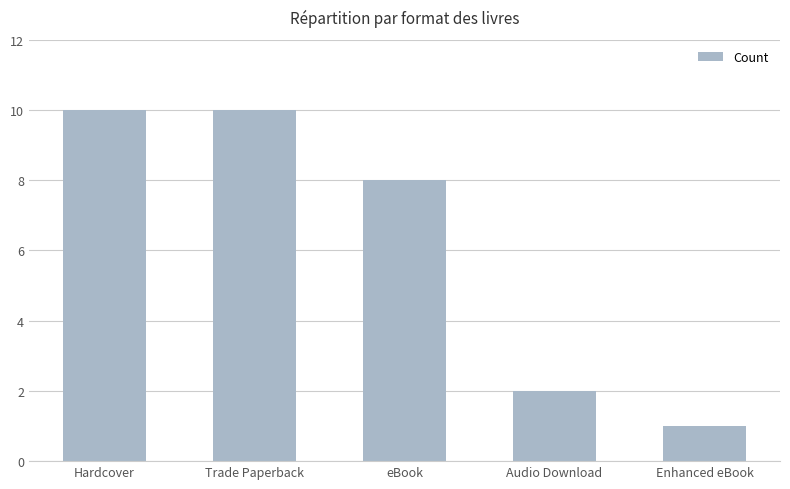

The value at Trade Paperback is 16. True or false?

False